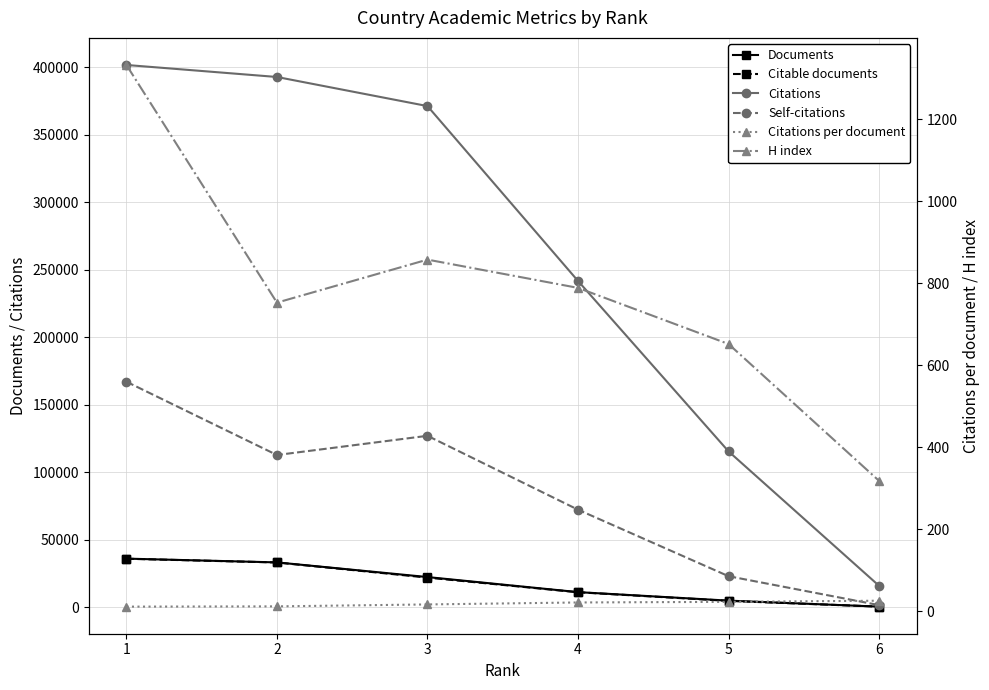

Between 6 and 3, which is larger?

3